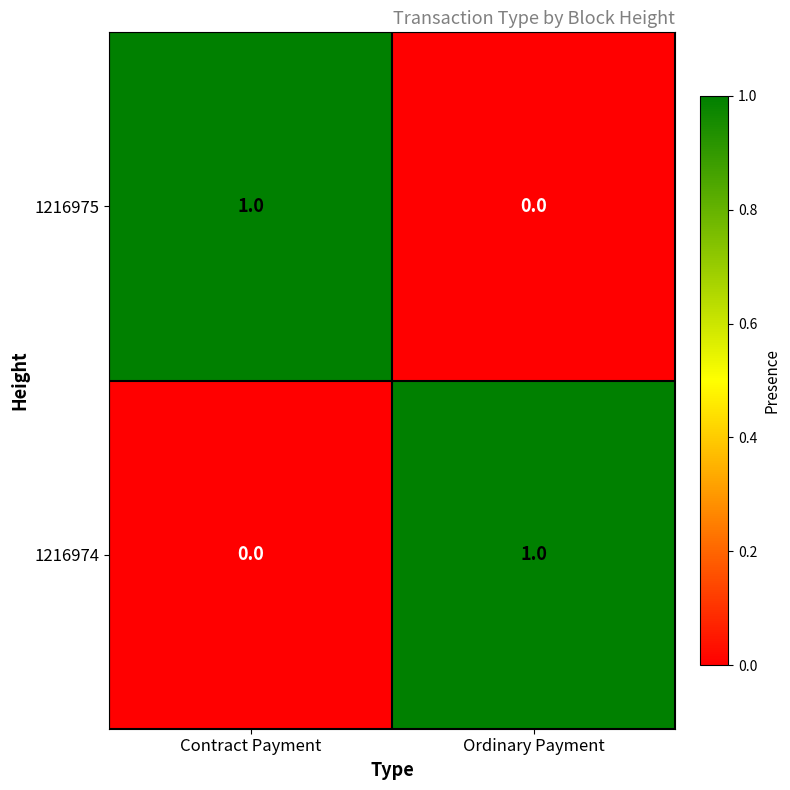

True or false: 1216975 has a value of 0 at Ordinary Payment.

True